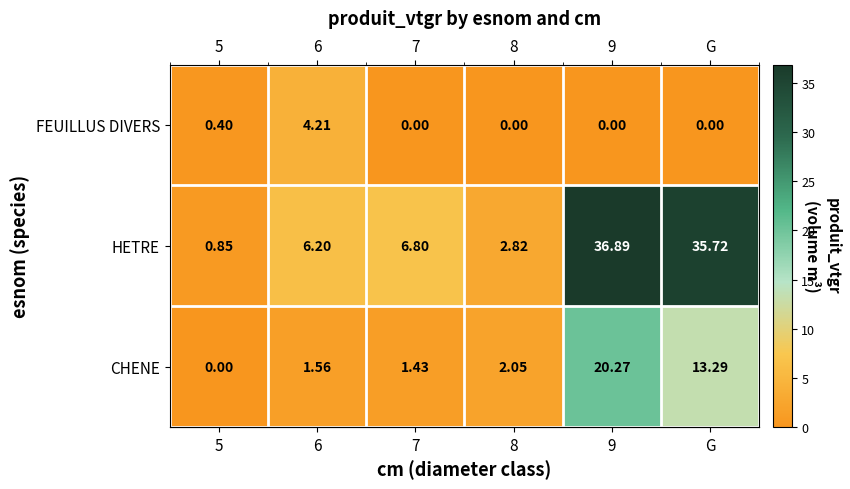

Which series changed the most between 8 and 9?

HETRE